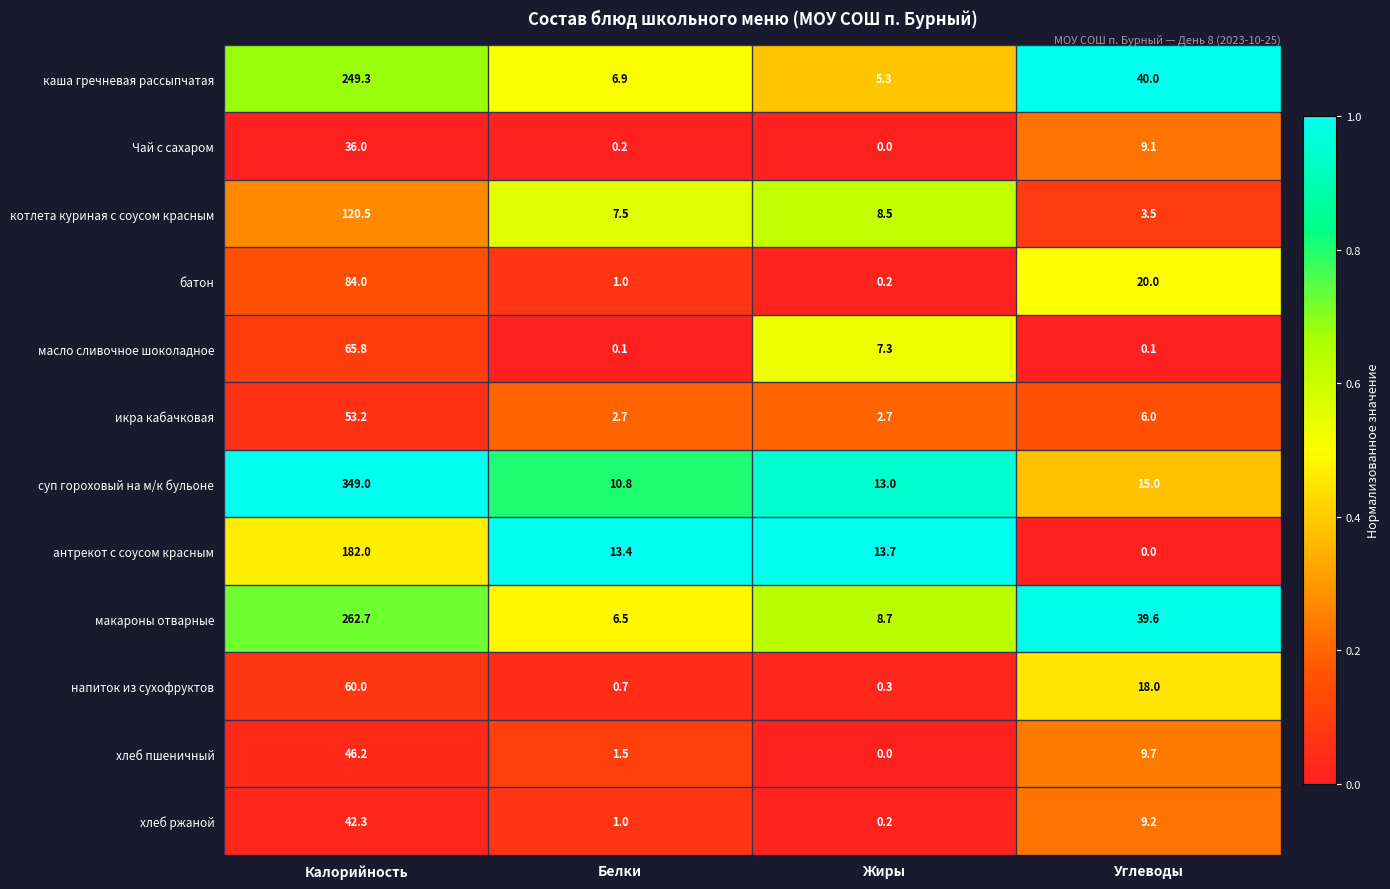

What is the average value of the напиток из сухофруктов series?

19.8